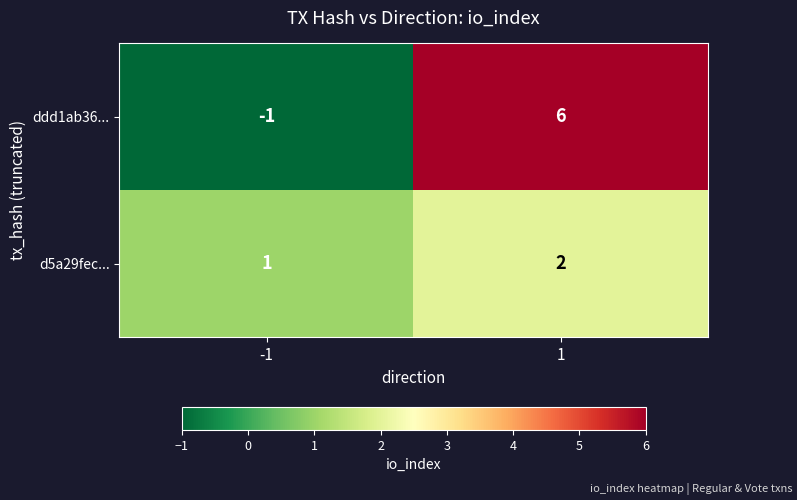

Which series has the largest total across all categories?

ddd1ab36...